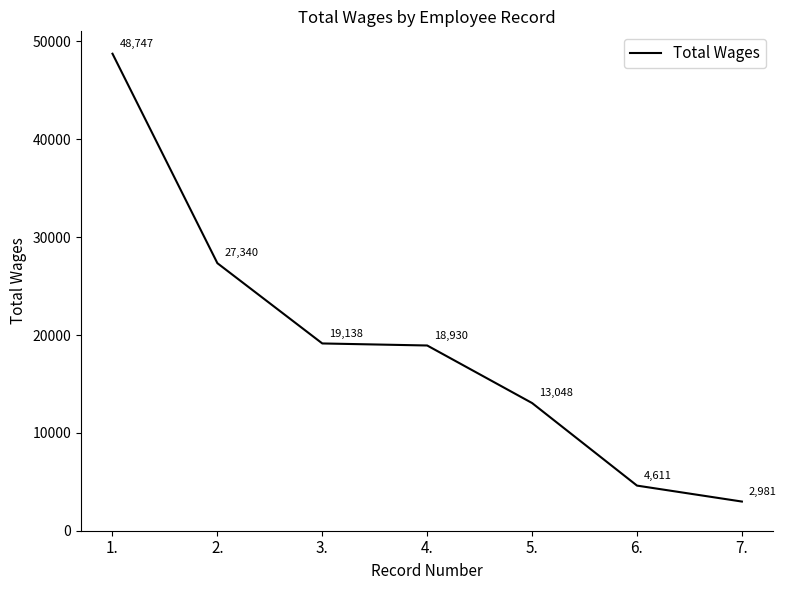

What position from the right is 7.?

1